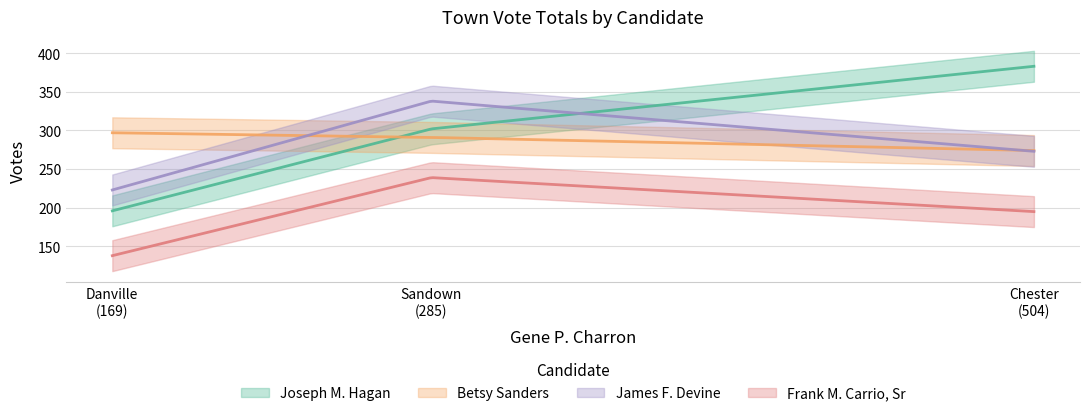

At which label does Betsy Sanders reach its peak?

Danville